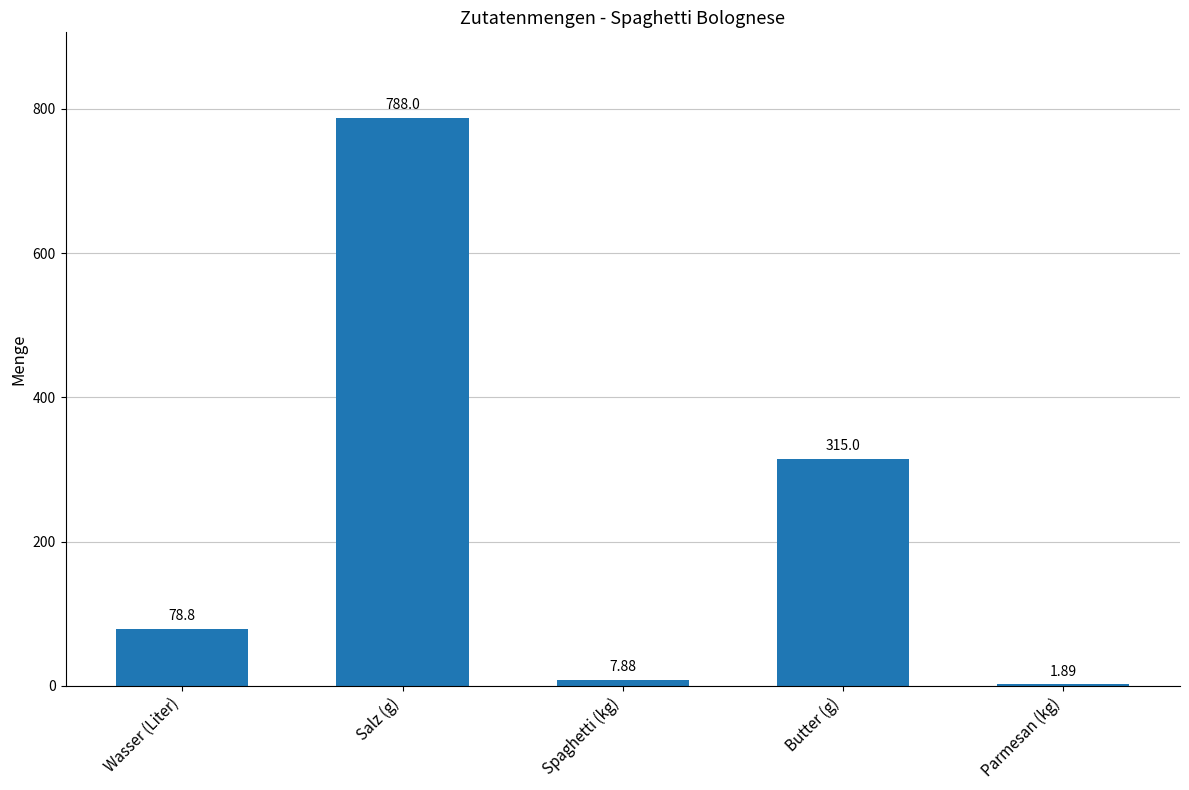

True or false: the data shows 788.0 at Salz (g).

True